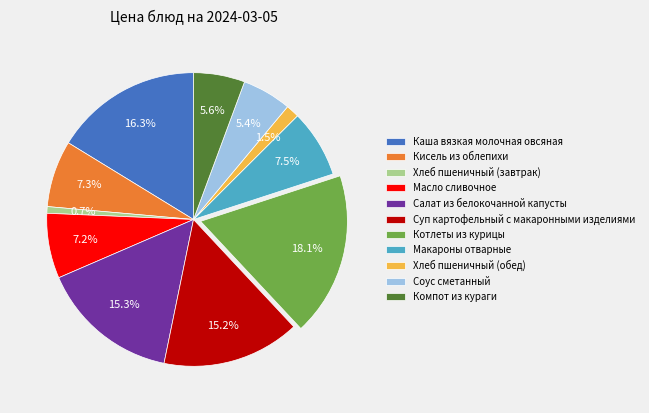

Is it true that Каша вязкая молочная овсяная is 31% of the pie?

False